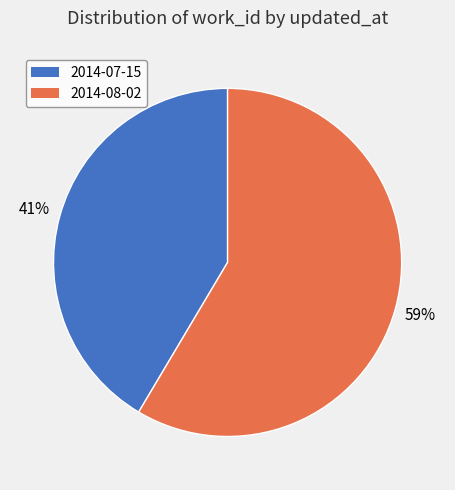

To the nearest percent, what is the average slice percentage?

50%